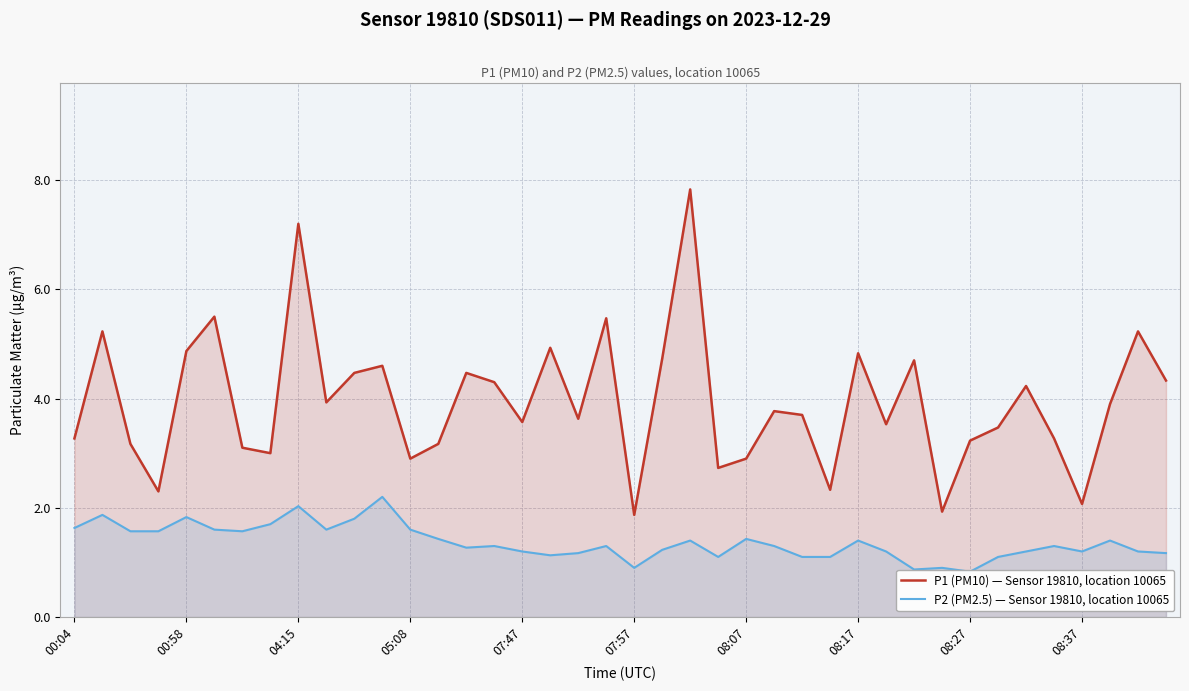

Does the chart display data point markers on the line(s)?

No